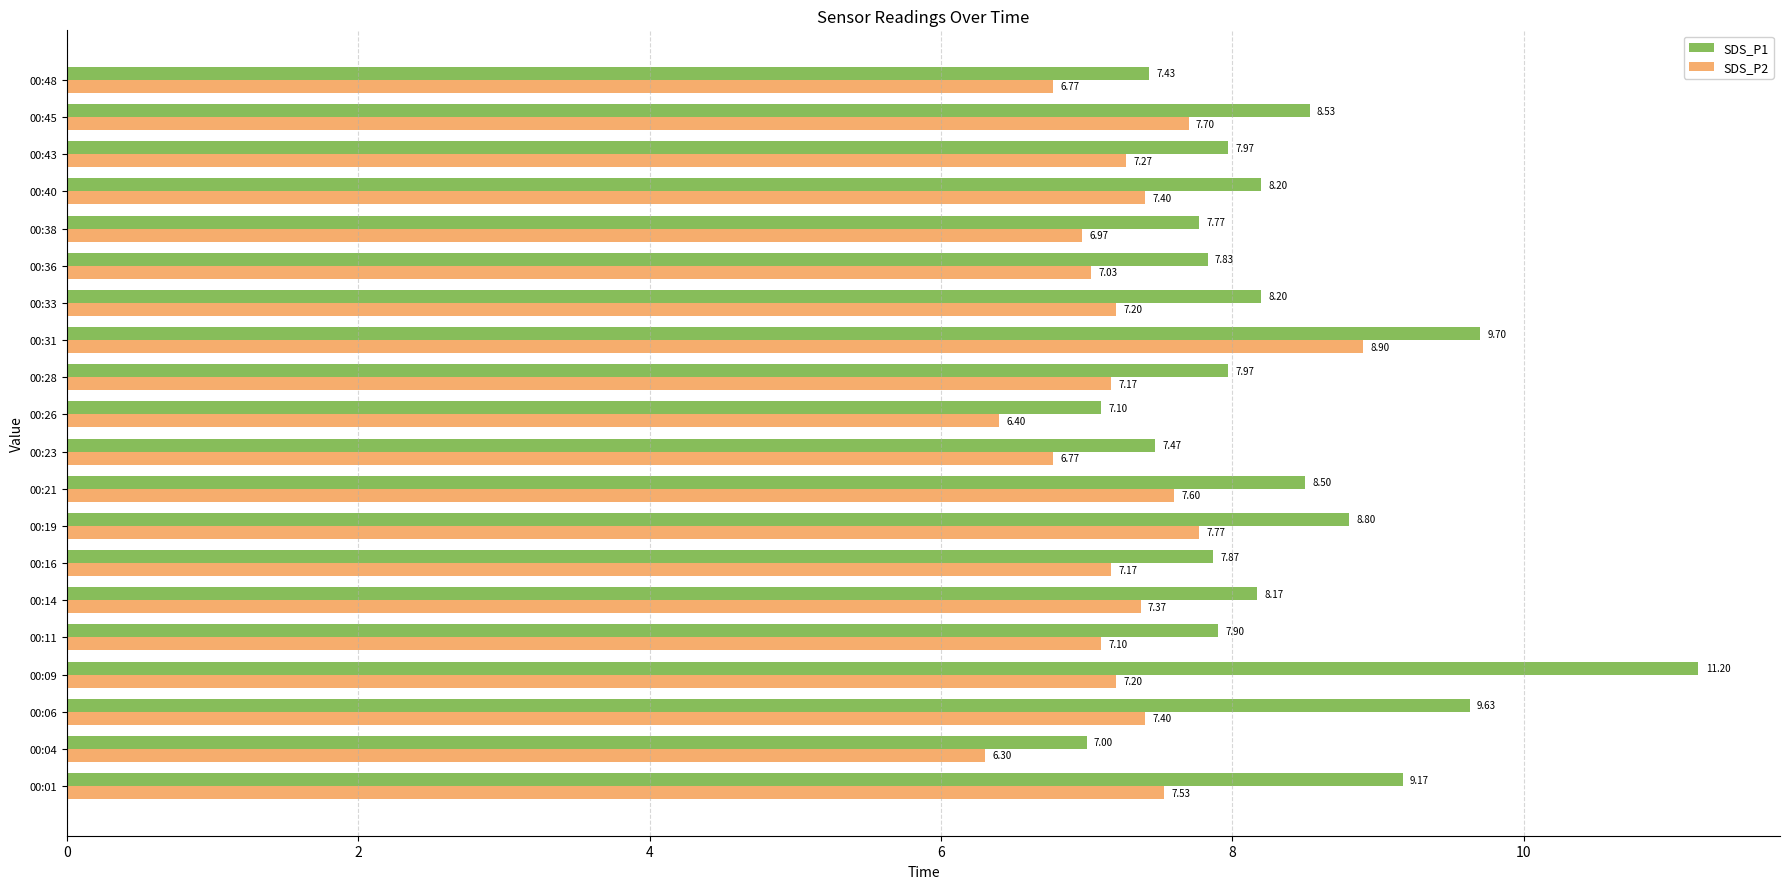

What is the sum of all SDS_P1 values?

166.4